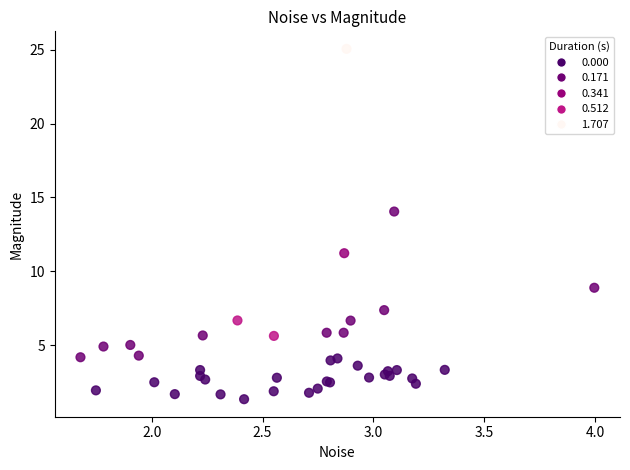

What Y value in the scatter plot is closest to 13?

14.0